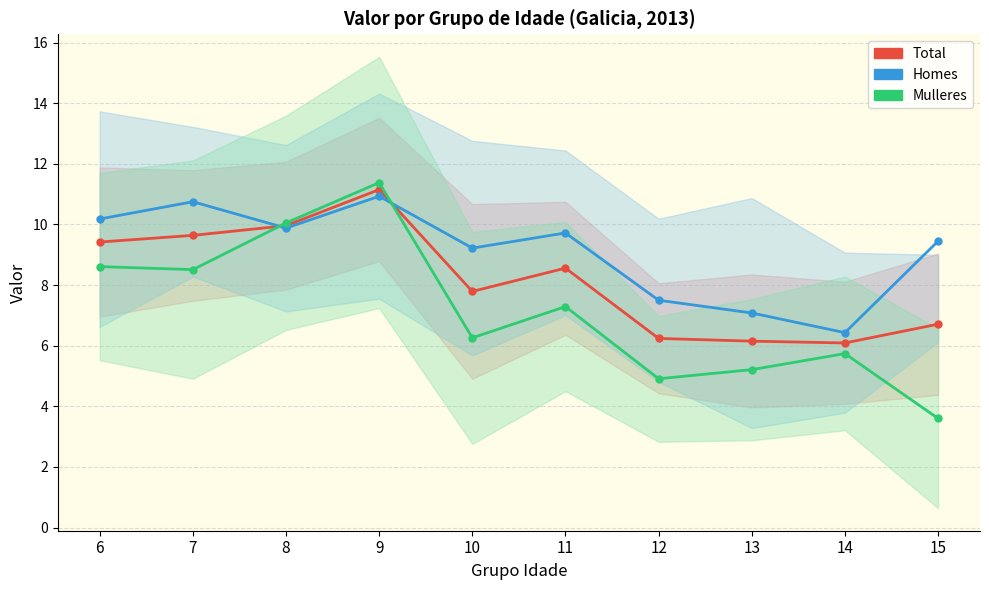

How many lines are shown in the chart?

3